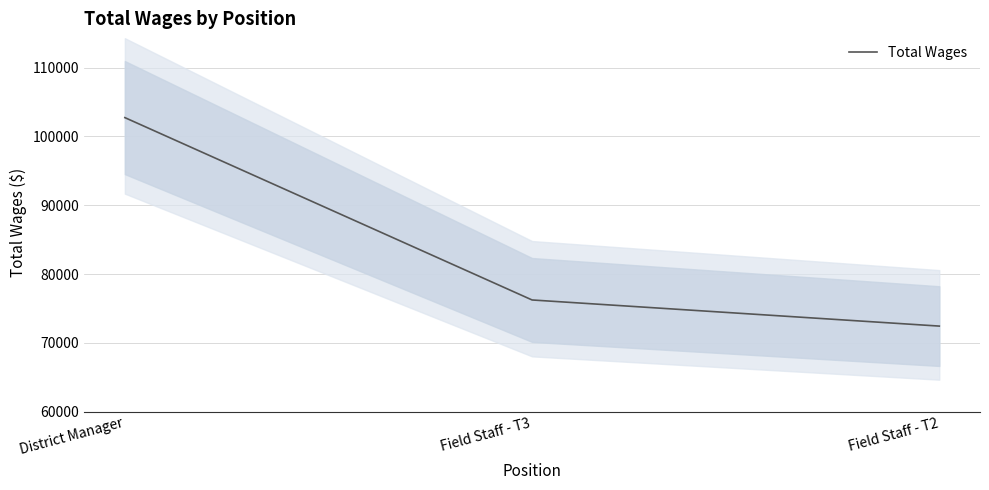

List the labels in order of value, largest first.

District Manager, Field Staff - T3, Field Staff - T2